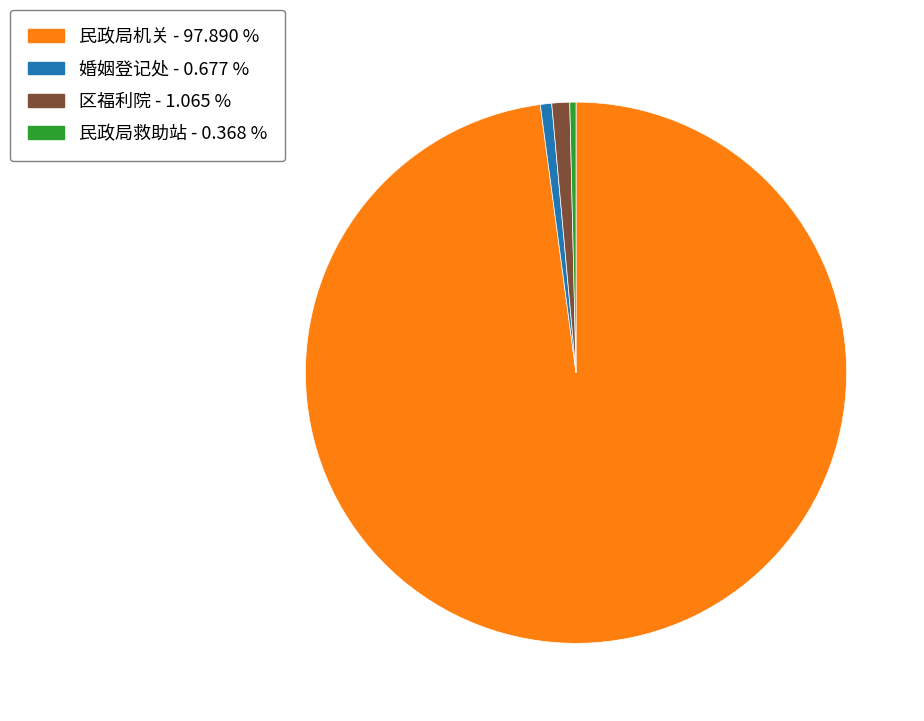

What is the largest slice in the pie chart?

民政局机关